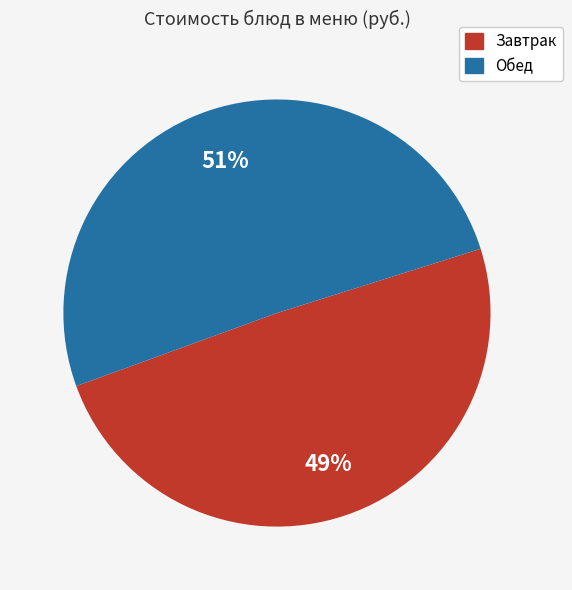

Does any single category account for the majority?

Yes